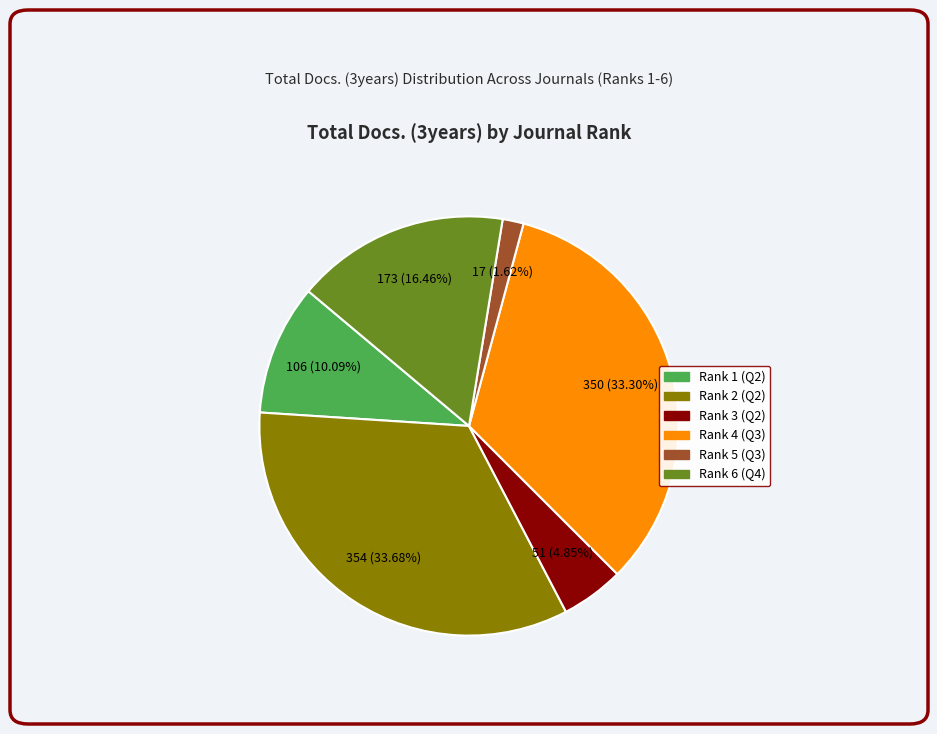

Is there any slice that represents more than half of the pie?

No